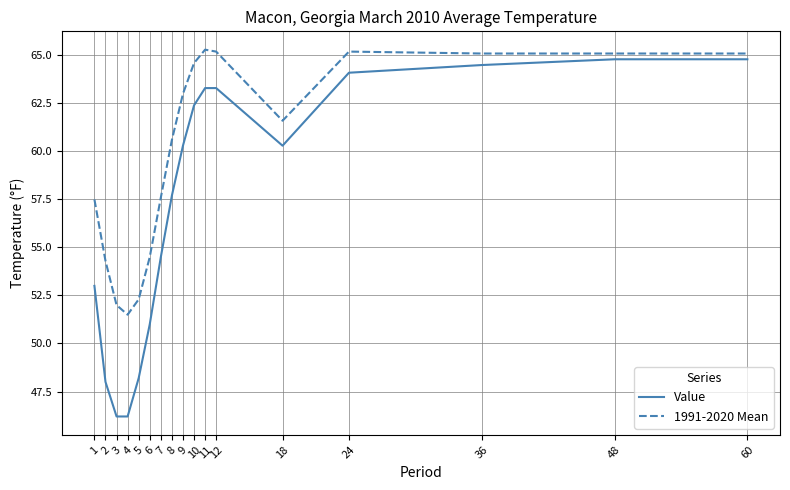

True or false: 1991-2020 Mean and Value cross at least once.

False